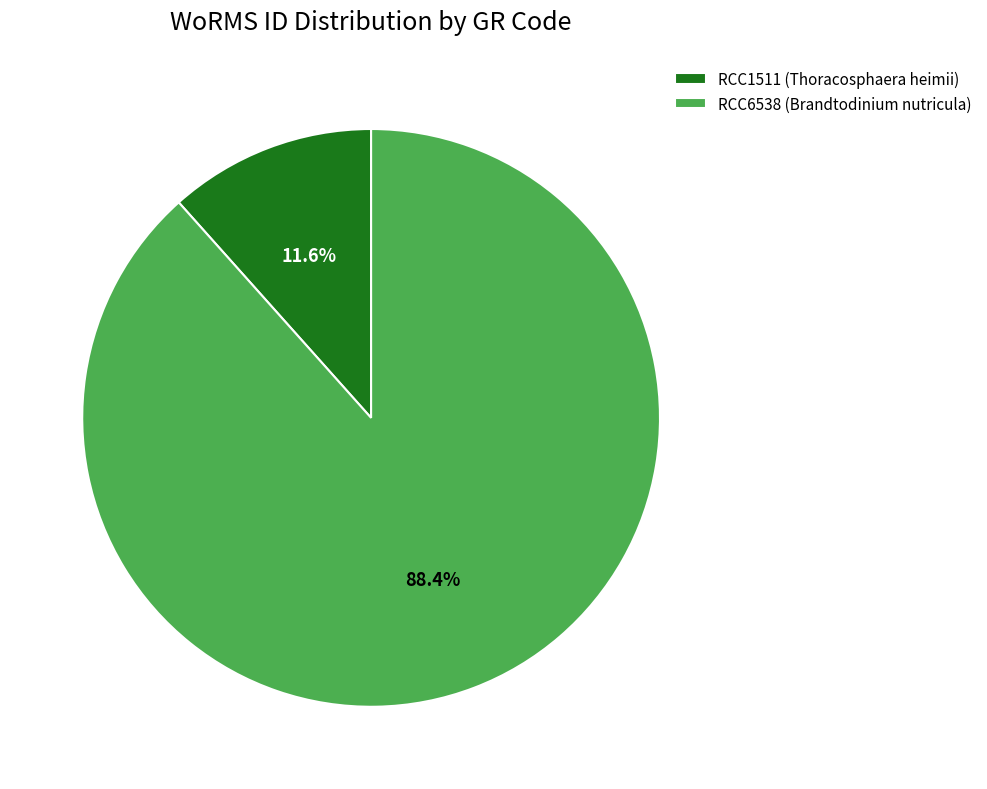

Is it true that RCC1511 (Thoracosphaera heimii) is 20% of the pie?

False